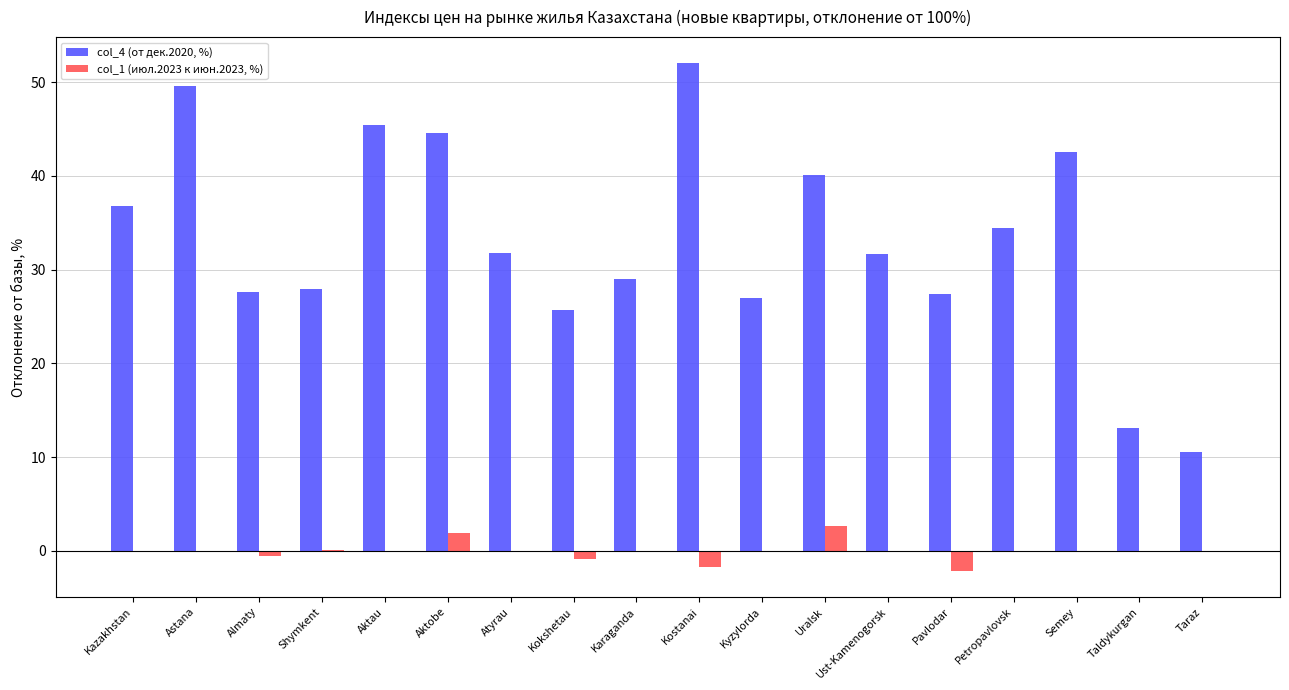

What is the highest value of the col_4 (от дек.2020, %) series?

52.1